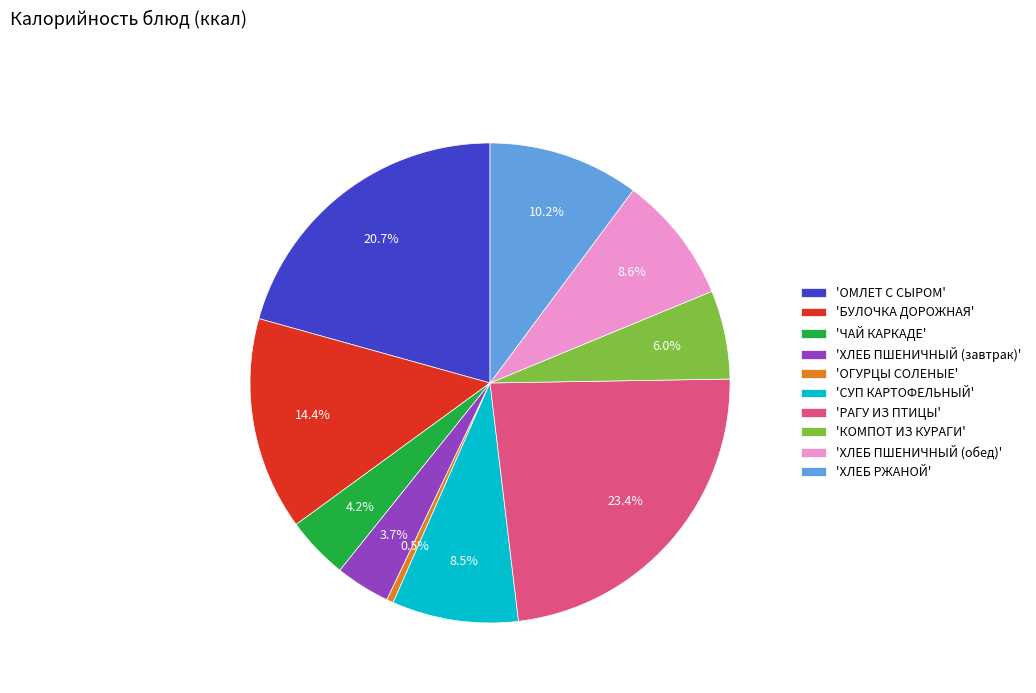

To the nearest percent, what is the average slice percentage?

10%